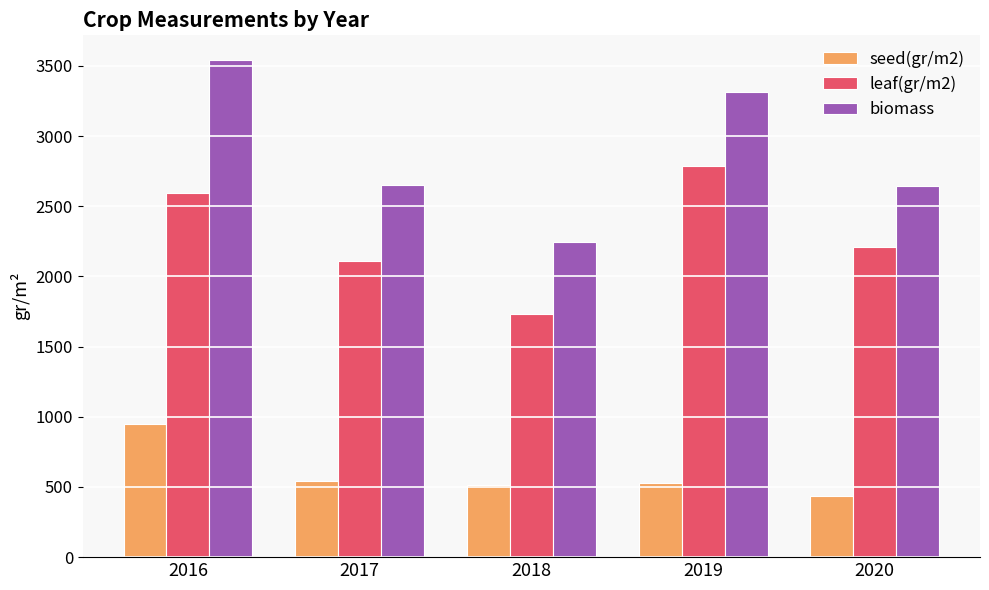

Which series has the largest total across all categories?

biomass